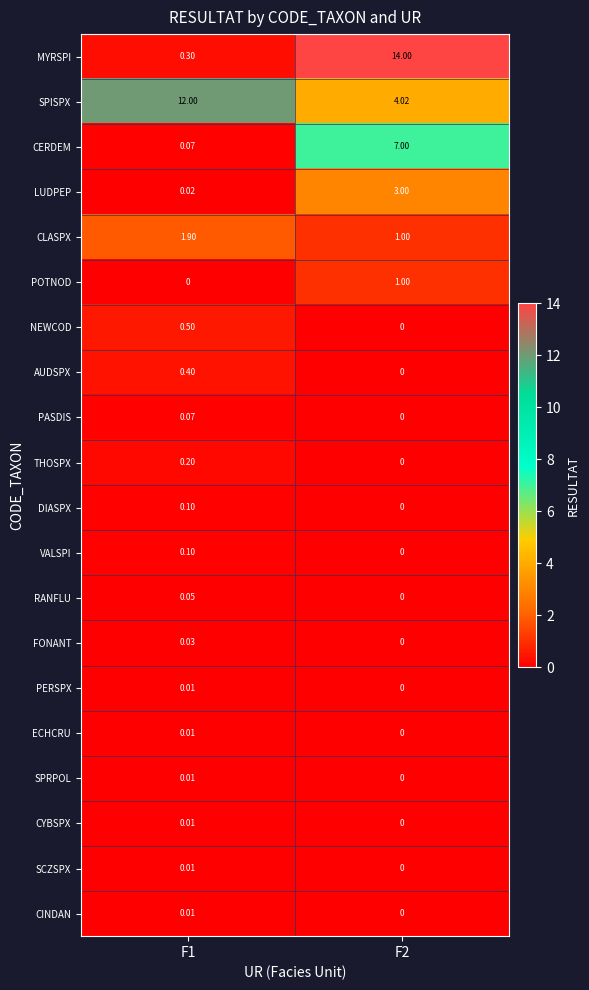

Which series changed the most between F1 and F2?

MYRSPI